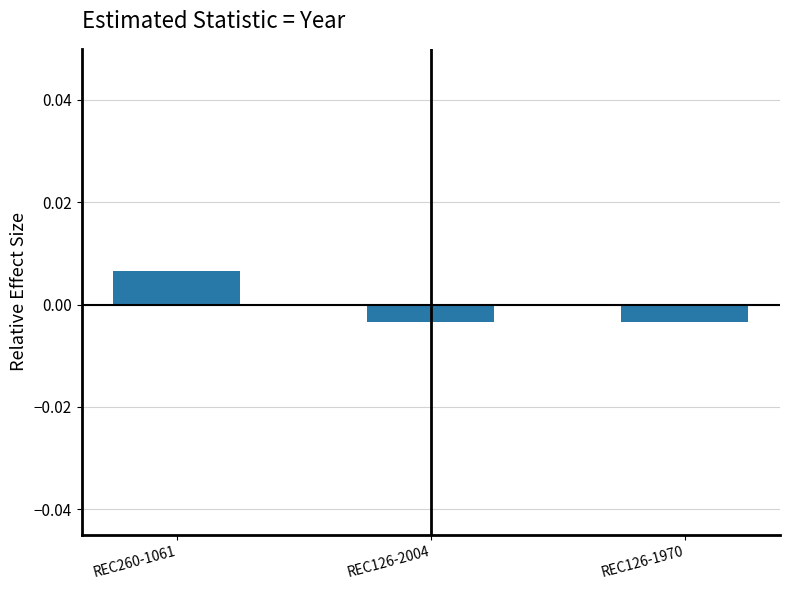

Which label corresponds to the largest value in the chart?

REC260-1061